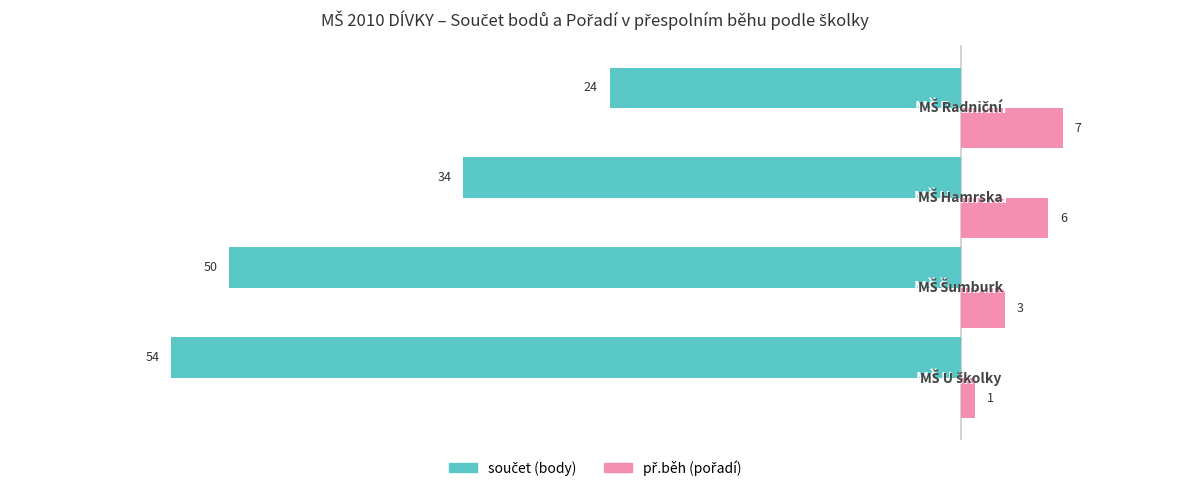

What is the maximum value shown in the chart?

7